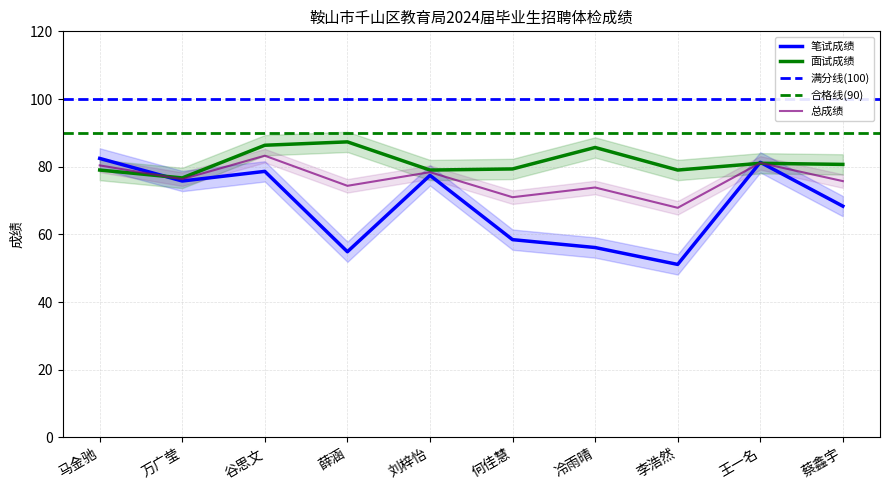

What is the smallest value displayed?

51.1